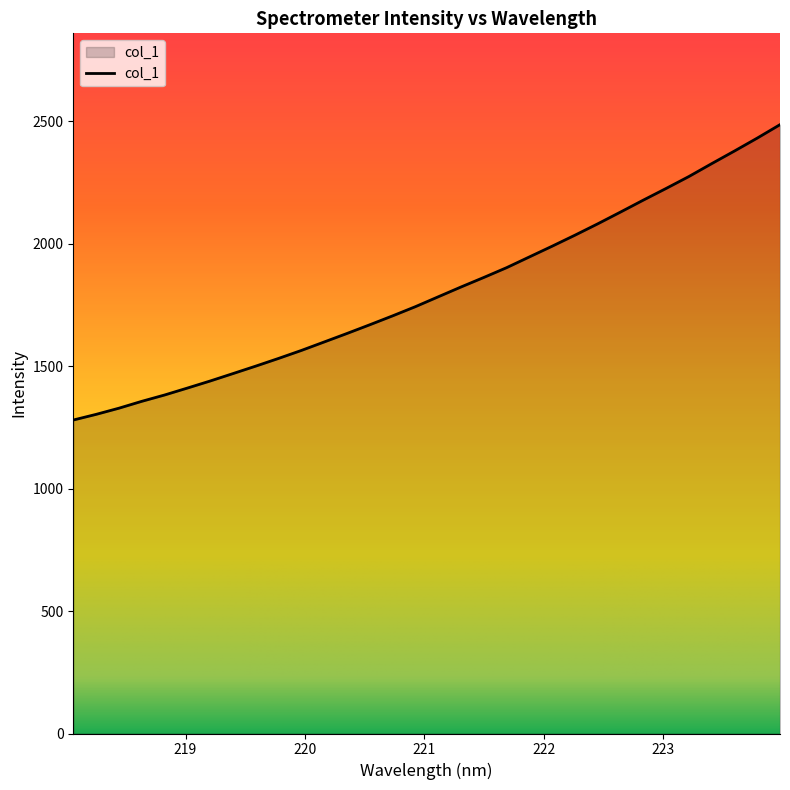

What is the average value?

1805.1